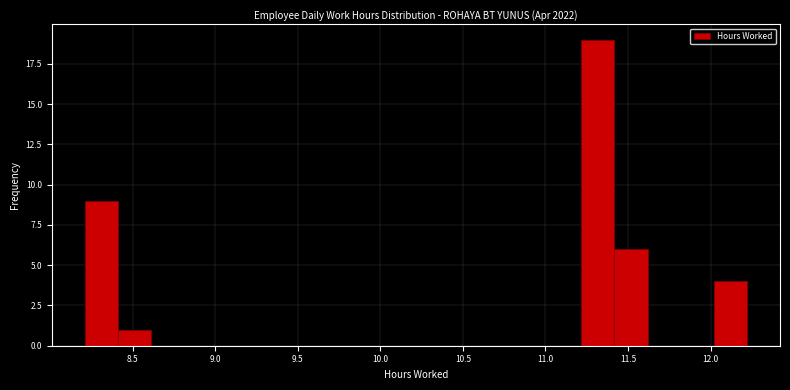

Reading left to right, list every bar in this chart as the range it spans on the x-axis followed by its height. Neither the bar edges nor the heights are printed on the chart, so give them approximately, as read against the axes.

8.2 to 8.4: 9
8.4 to 8.6: 1
8.6 to 8.8: 0
8.8 to 9.0: 0
9.0 to 9.2: 0
9.2 to 9.4: 0
9.4 to 9.6: 0
9.6 to 9.8: 0
9.8 to 10.0: 0
10.0 to 10.2: 0
10.2 to 10.4: 0
10.4 to 10.6: 0
10.6 to 10.8: 0
10.8 to 11.0: 0
11.0 to 11.2: 0
11.2 to 11.4: 19
11.4 to 11.6: 6
11.6 to 11.8: 0
11.8 to 12.0: 0
12.0 to 12.2: 4